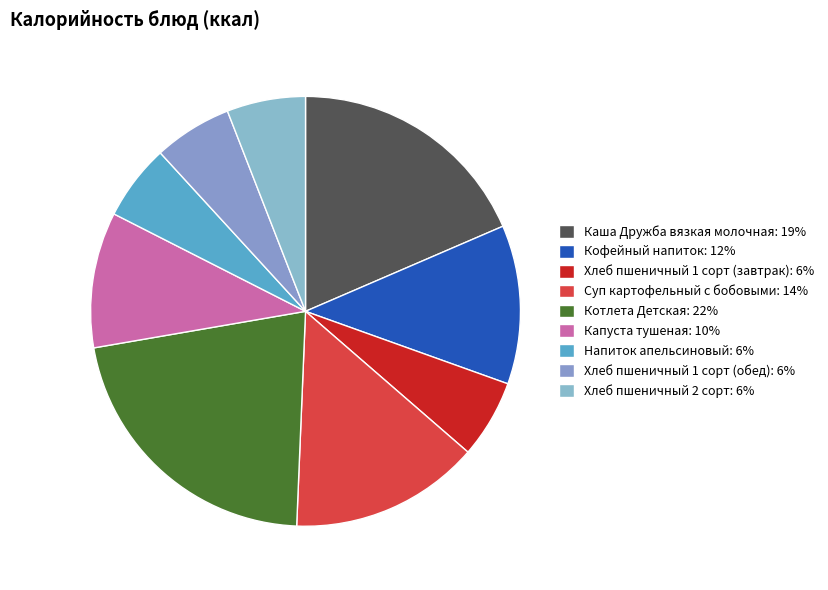

What is the total percentage of Капуста тушеная and Суп картофельный с бобовыми?

24.5%